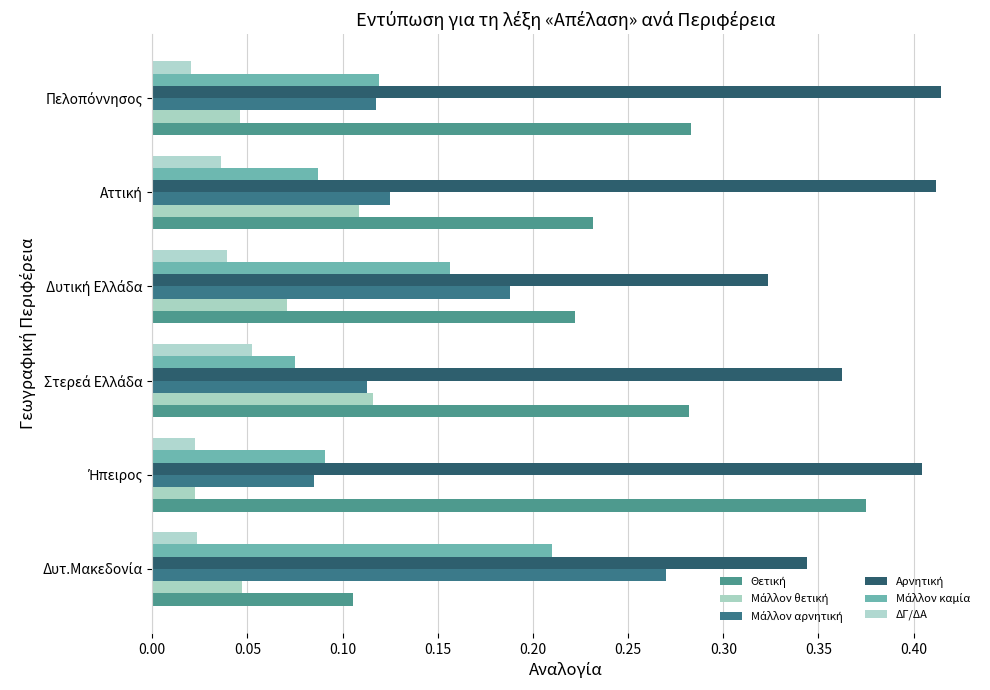

How many categories are shown in the chart?

6